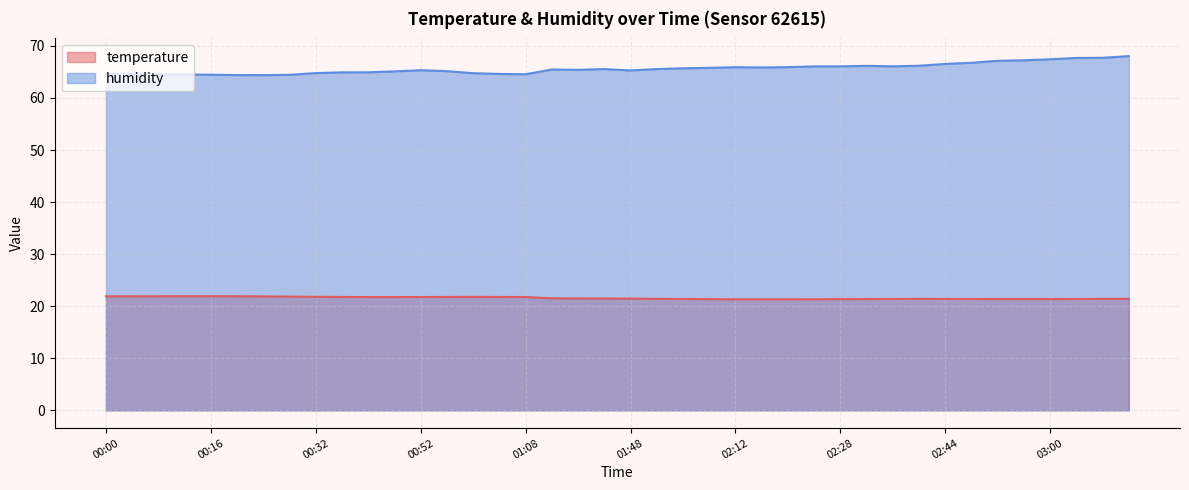

Which series has the widest spread of values?

humidity